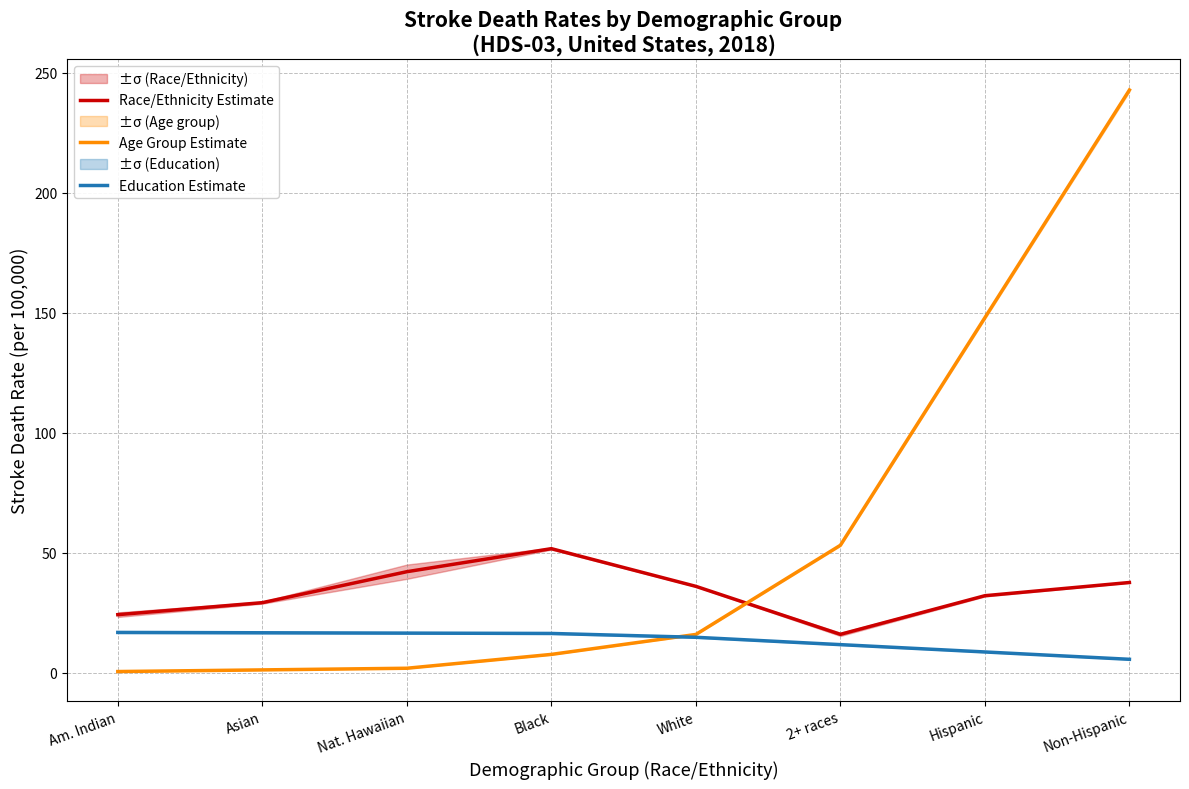

True or false: Education Estimate and Race/Ethnicity Estimate cross at least once.

False